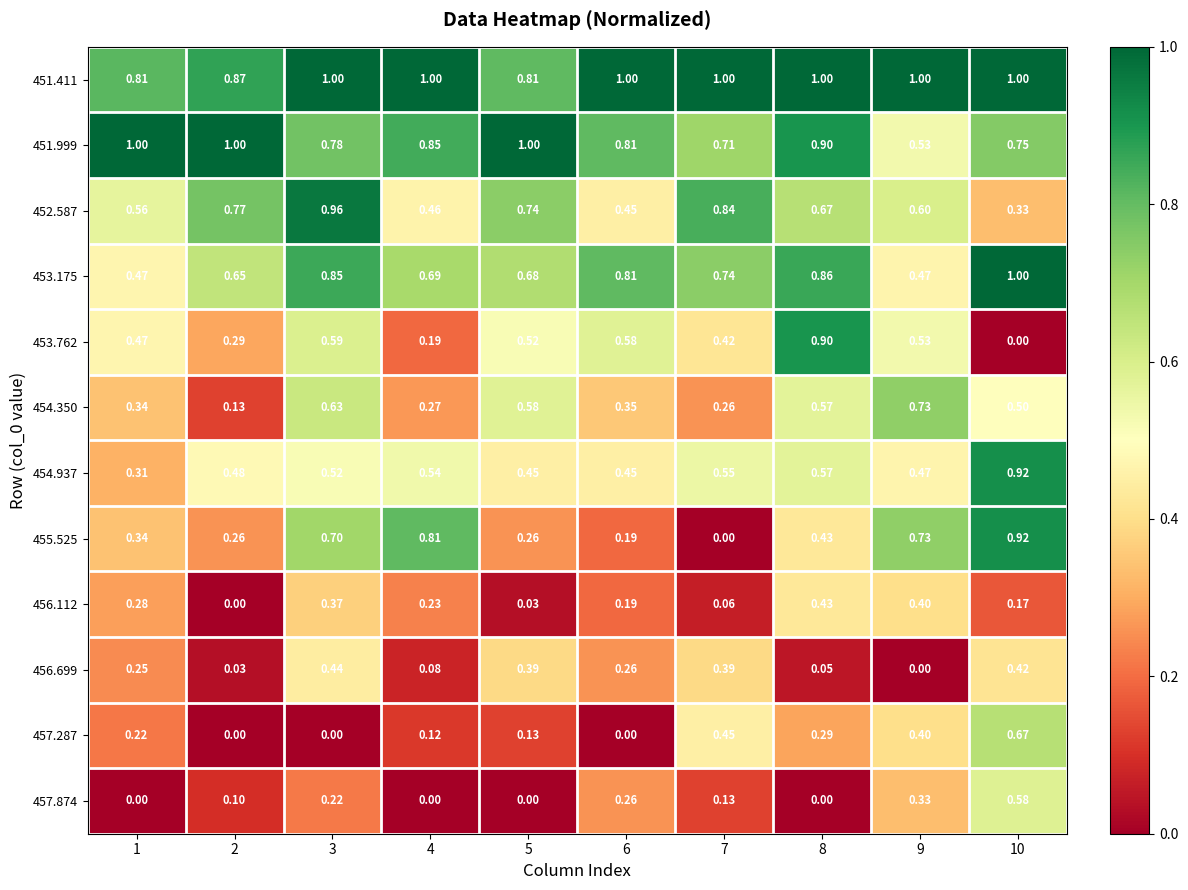

Which series has the largest range (max minus min)?

455.525